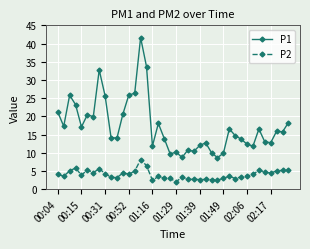

True or false: P2 and P1 intersect in this chart.

False